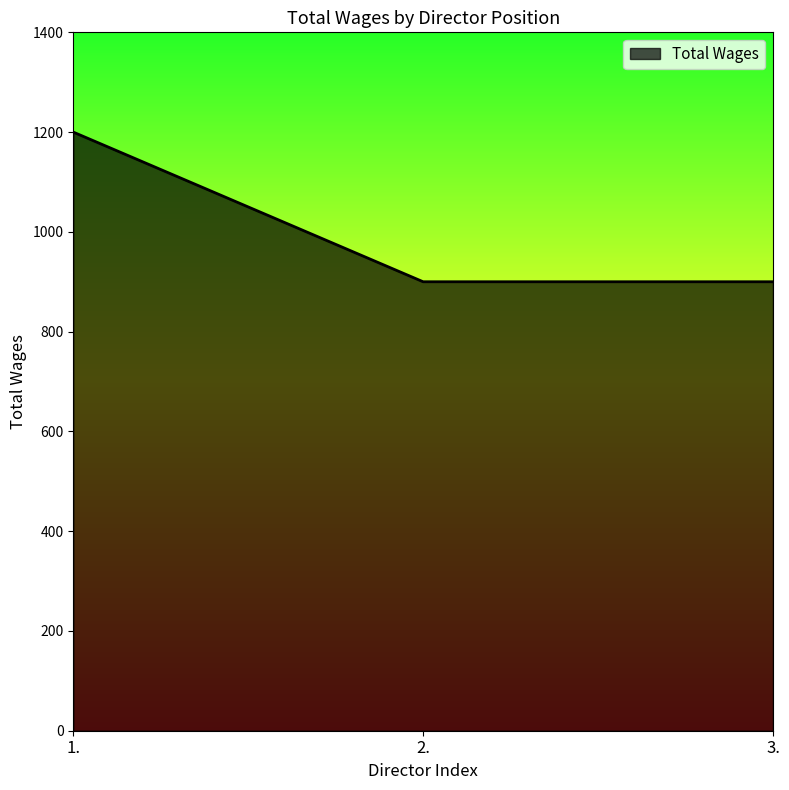

What is the greatest value displayed?

1200